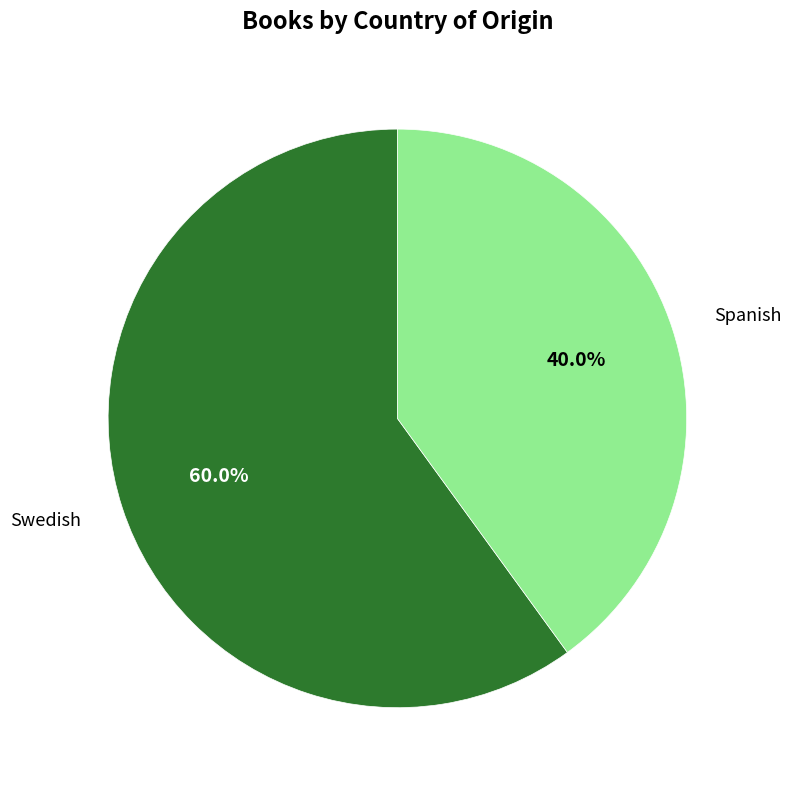

Does any single category account for the majority?

Yes